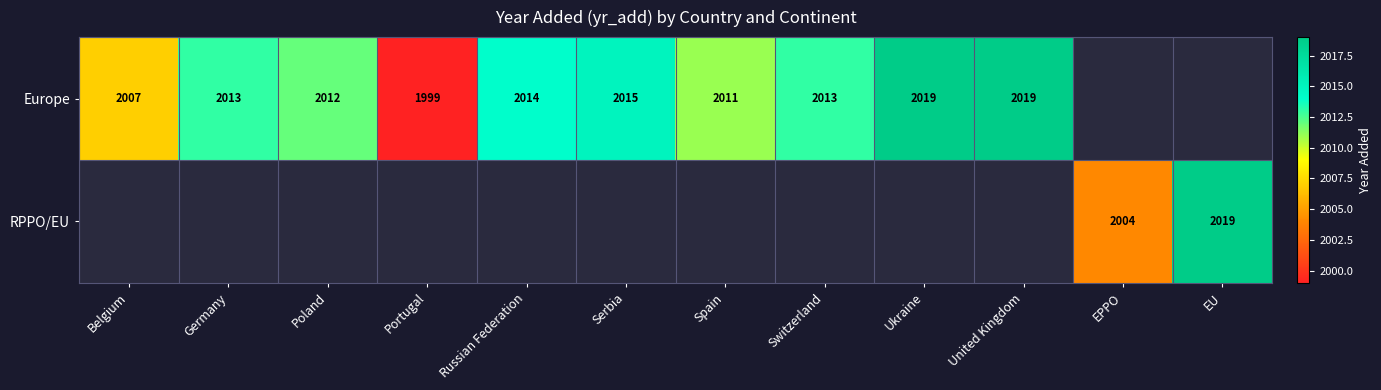

True or false: Europe has a value of 2013 at Switzerland.

True